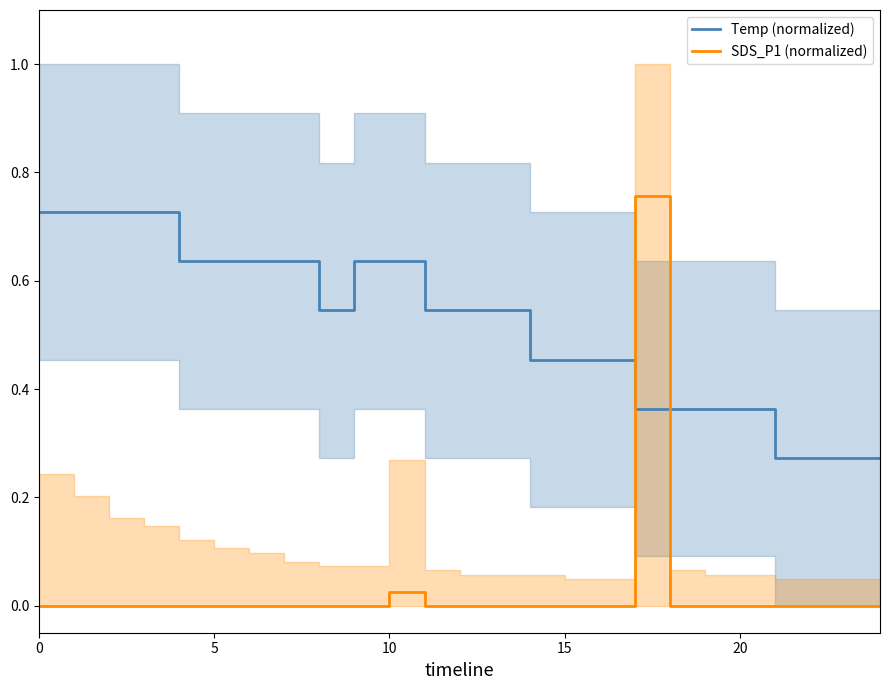

True or false: SDS_P1 (normalized) and Temp (normalized) intersect in this chart.

True